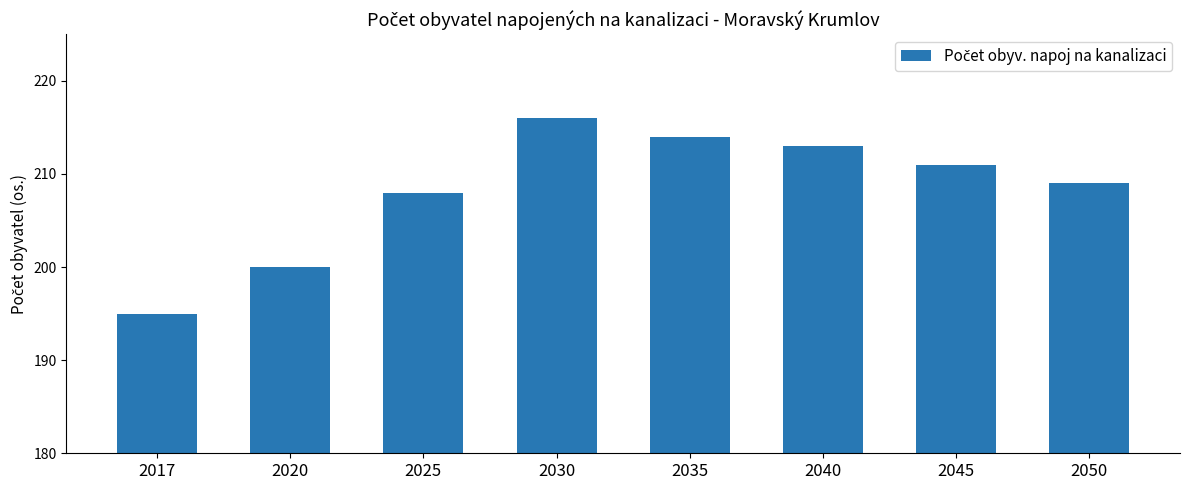

What is the sum of all values?

1666